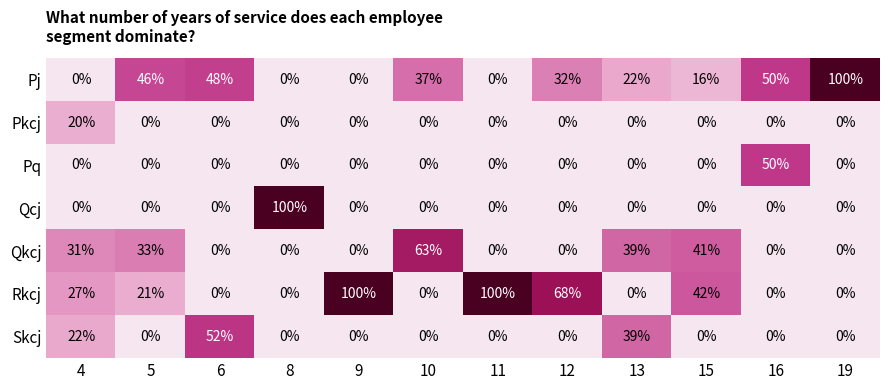

How many data points does each series have?

12